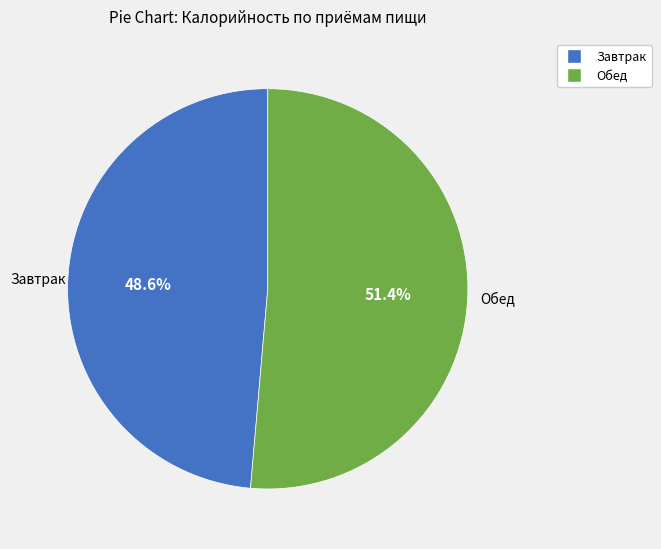

To the nearest percent, what portion does Завтрак represent?

49%